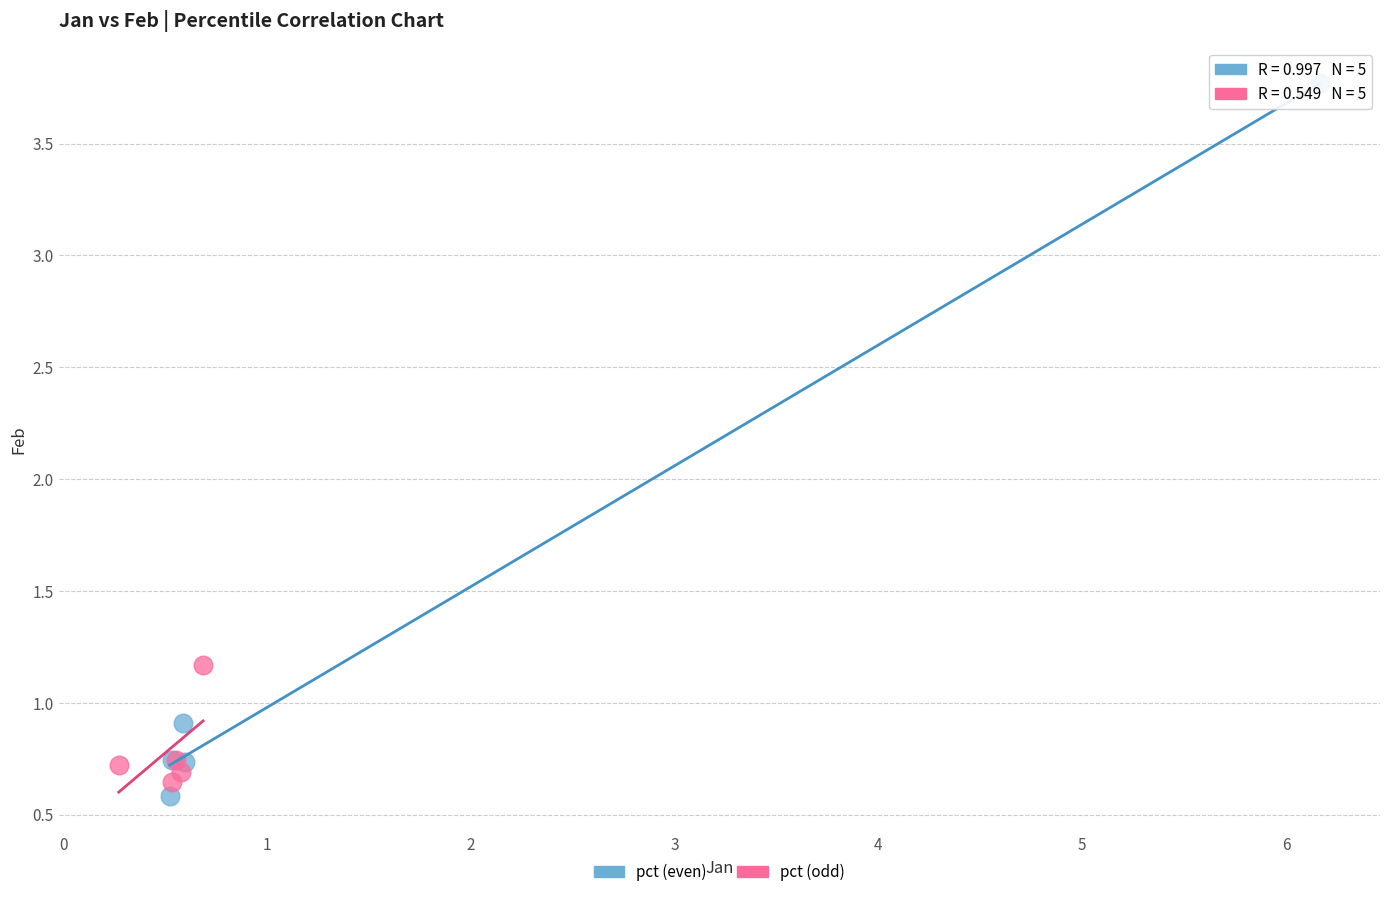

Which series has the largest Y range (max minus min)?

pct (even)